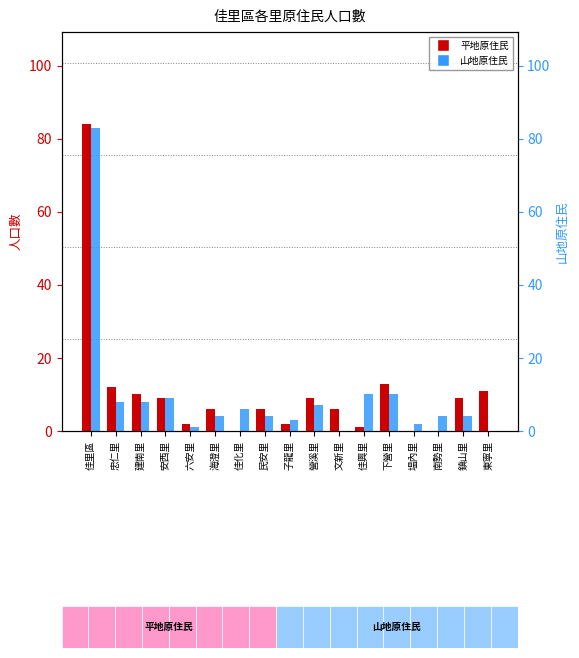

At which label does 平地原住民 first exceed 6?

佳里區